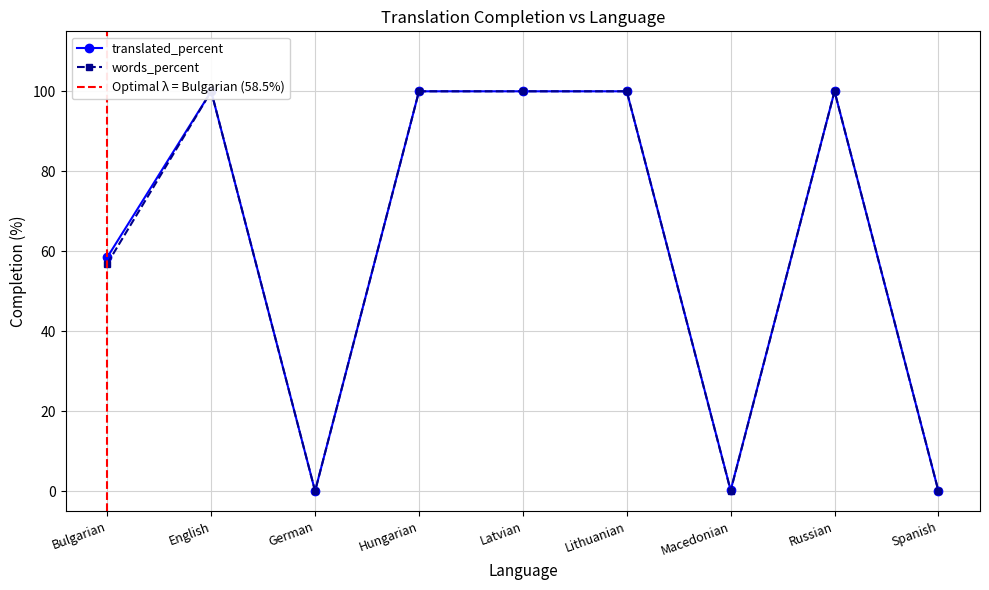

Reading left to right, what are all the values shown in this chart?

translated_percent: 58.5	100.0	0.0	100.0	100.0	100.0	0.2	100.0	0.0
words_percent: 56.9	100.0	0.0	100.0	100.0	100.0	0.1	100.0	0.0